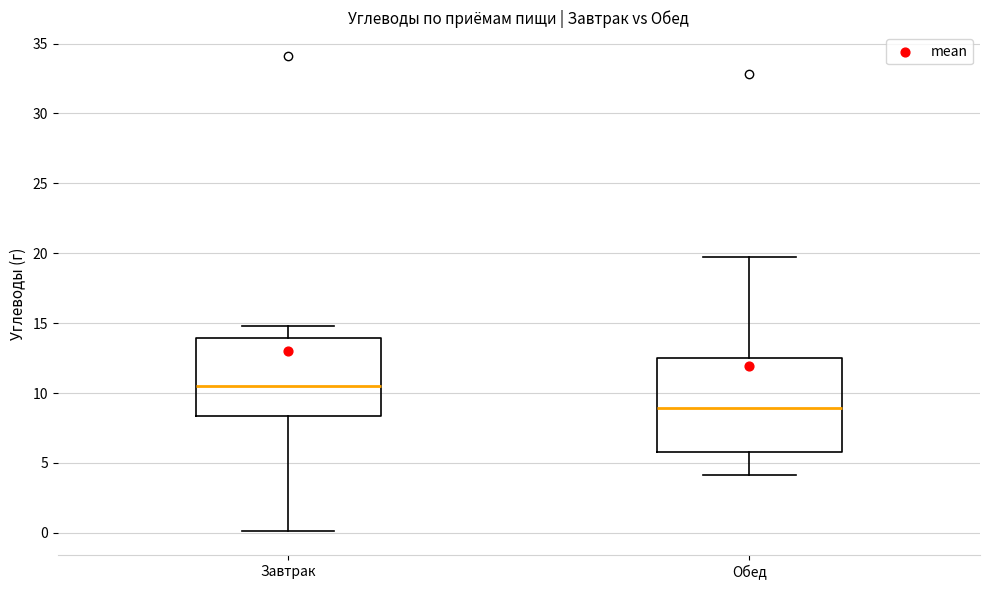

Comparing the boxes themselves (not the whiskers), which one is the tallest?

Обед